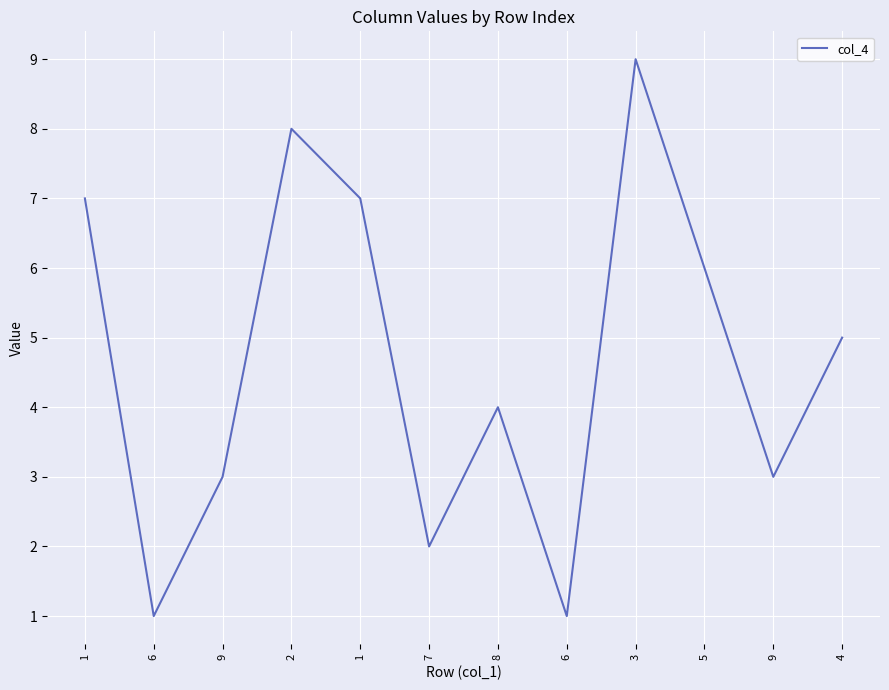

How many lines are shown in the chart?

1